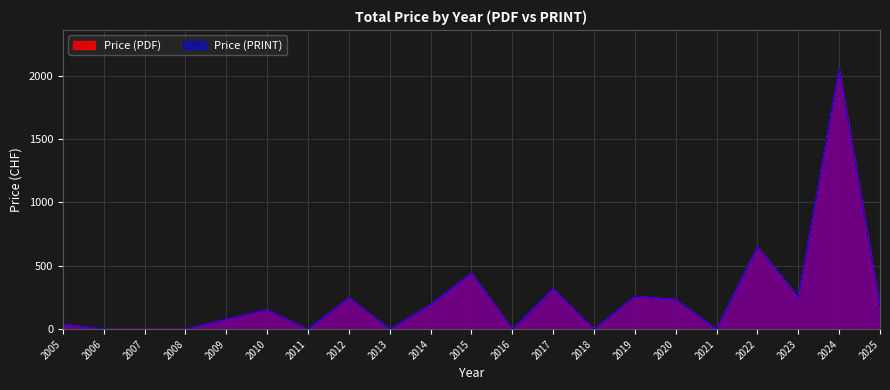

True or false: Price (PDF) and Price (PRINT) cross at least once.

False